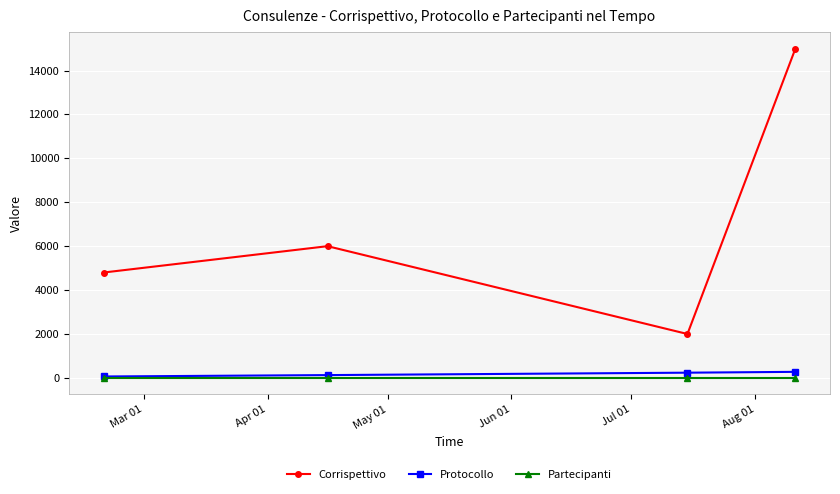

How many lines are shown in the chart?

3